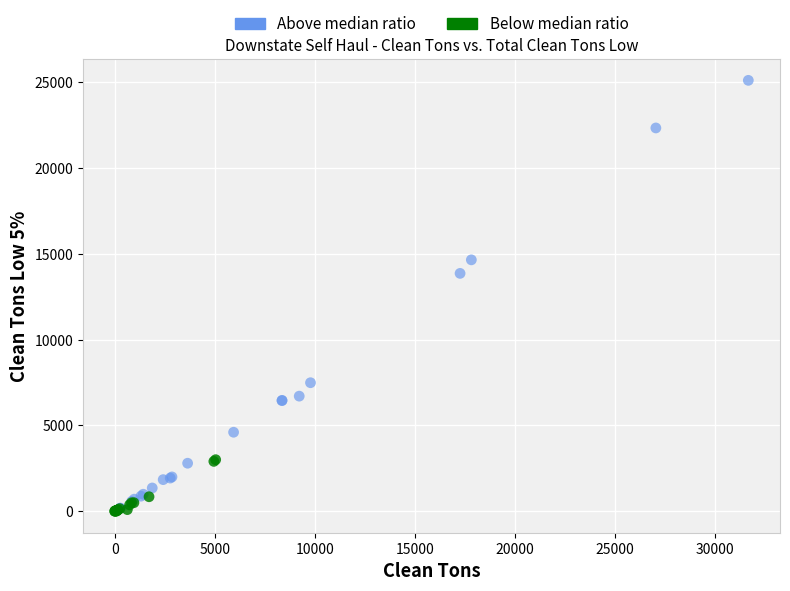

Which series contains the highest Y value?

Above median ratio